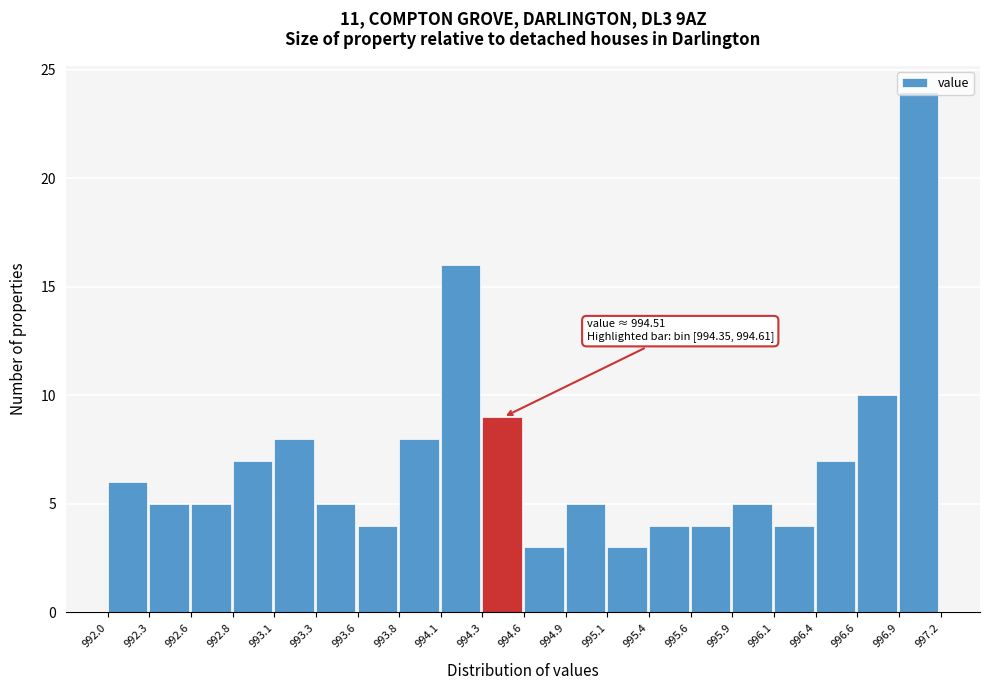

Which range on the x-axis has the tallest bar?

996.9 to 997.2